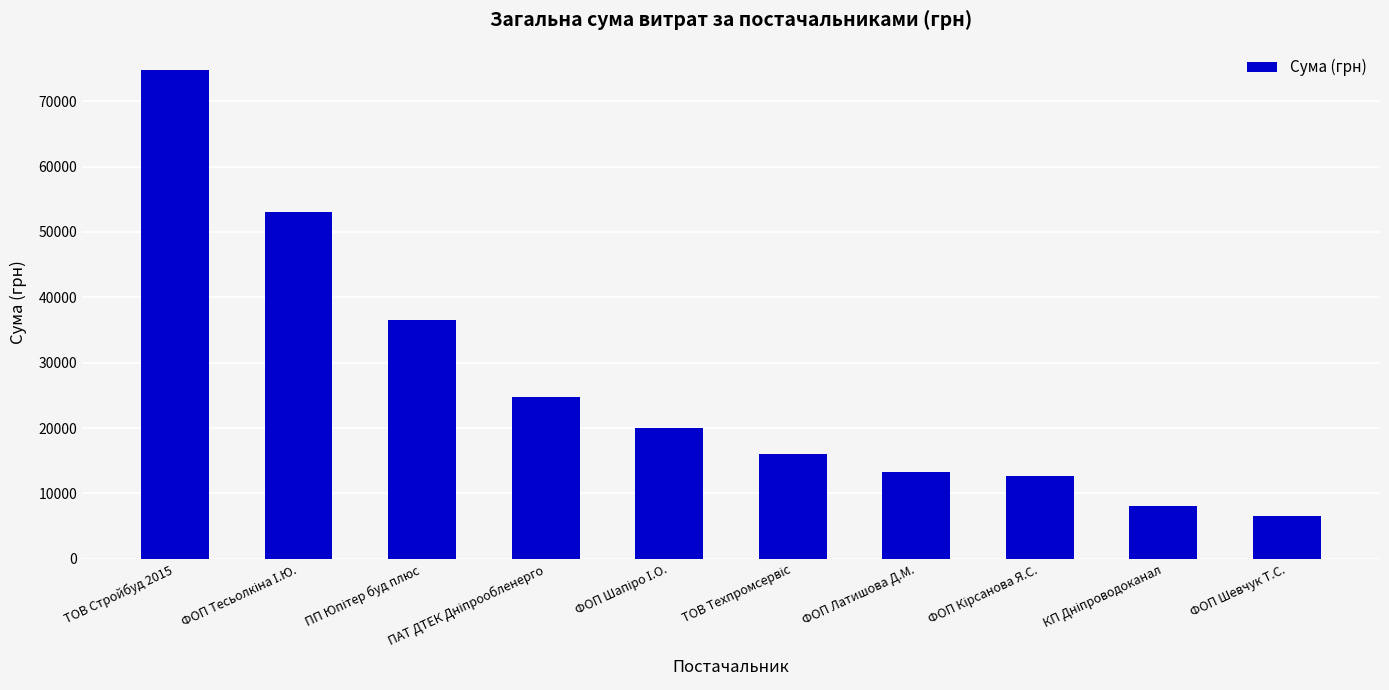

Between ФОП Шевчук Т.С. and ФОП Латишова Д.М., which is larger?

ФОП Латишова Д.М.